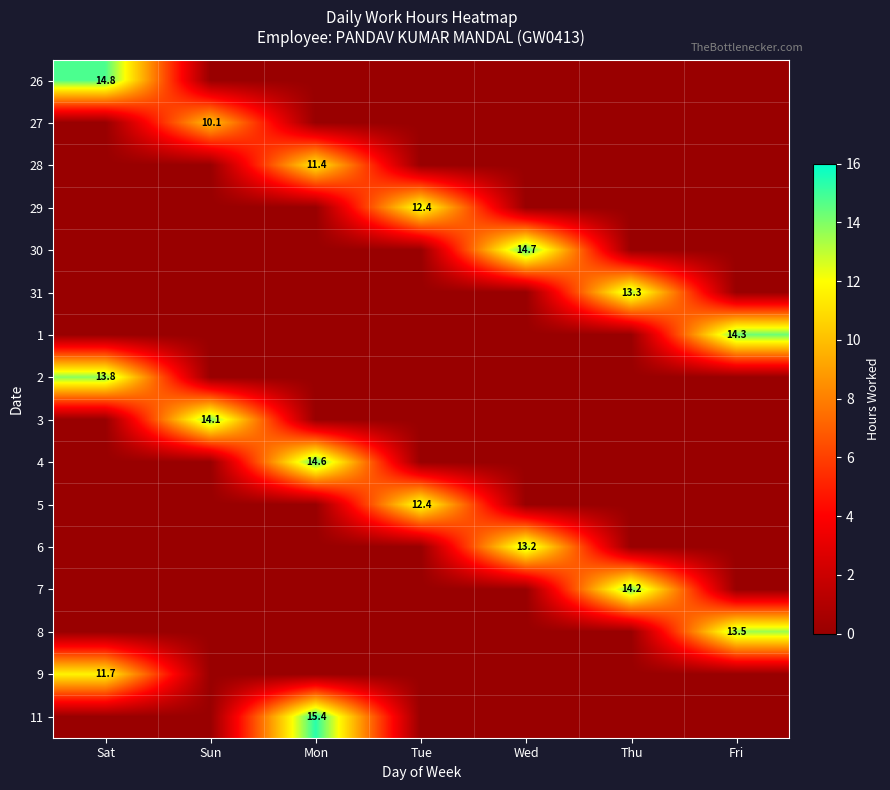

How many data points does each series have?

7